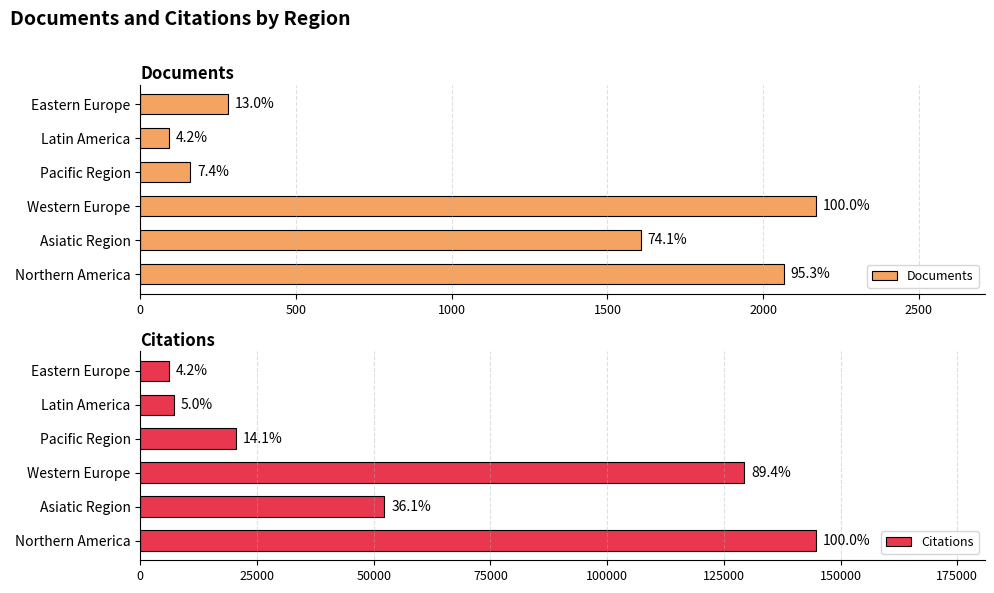

Which series has the widest spread of values?

Citations